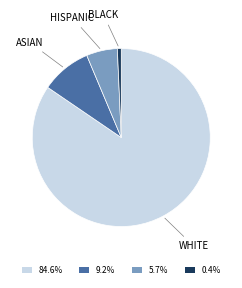

Does any single category account for the majority?

Yes